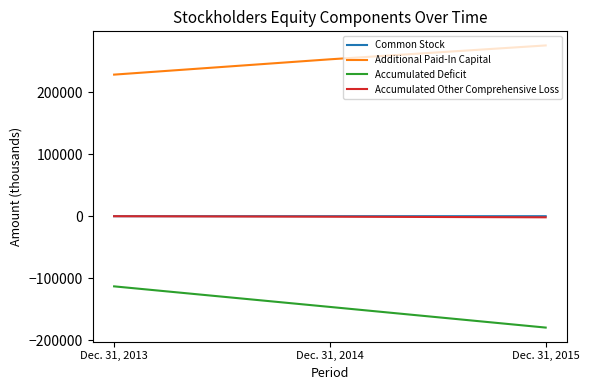

Rank the categories by Additional Paid-In Capital value from lowest to highest.

Dec. 31, 2013, Dec. 31, 2014, Dec. 31, 2015